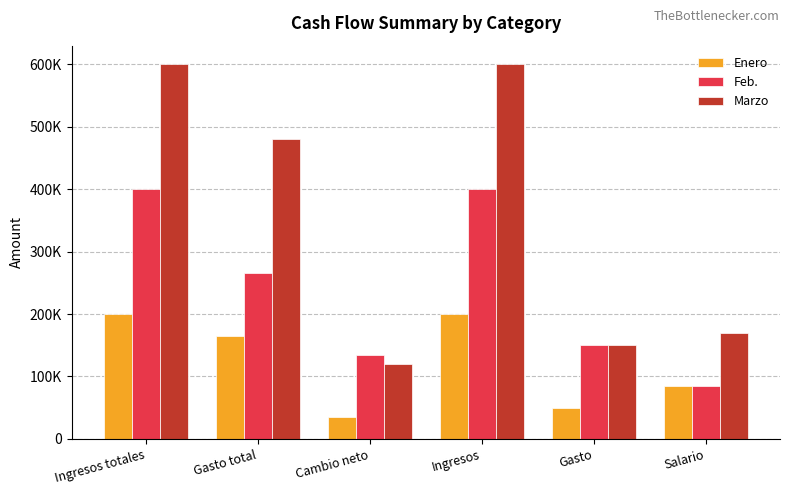

What position from the left is Gasto total?

2